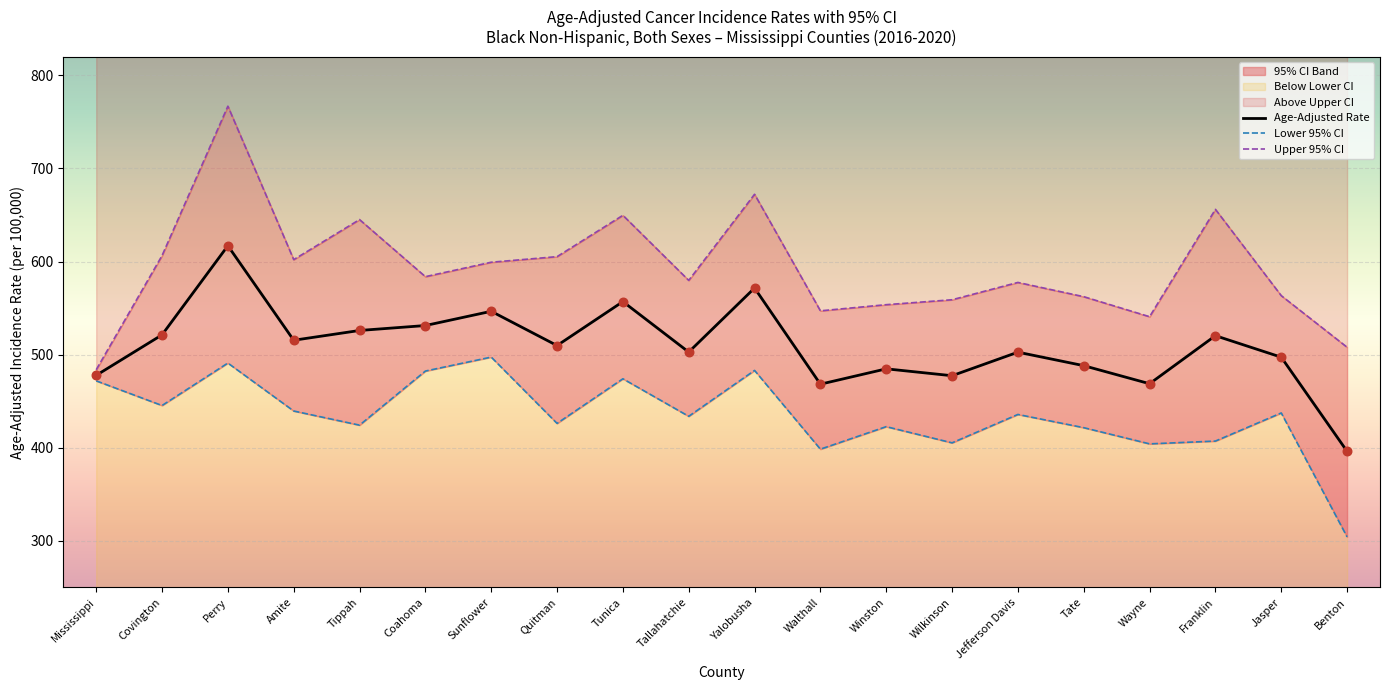

Which series reaches the minimum Y coordinate?

Lower 95% CI